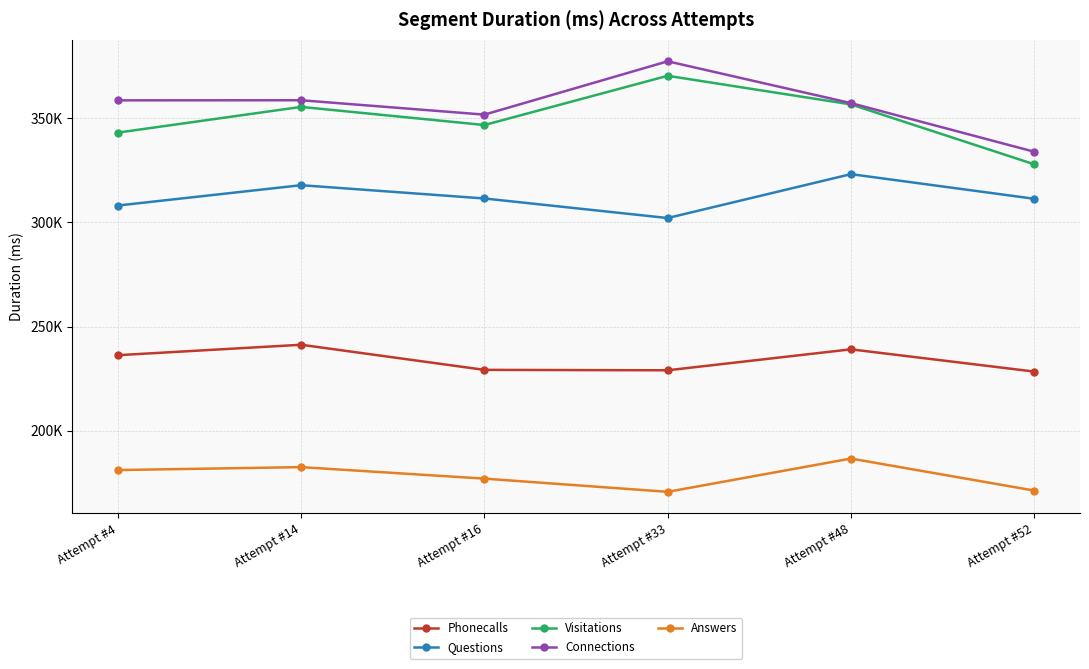

Does the chart have visible grid lines?

Yes